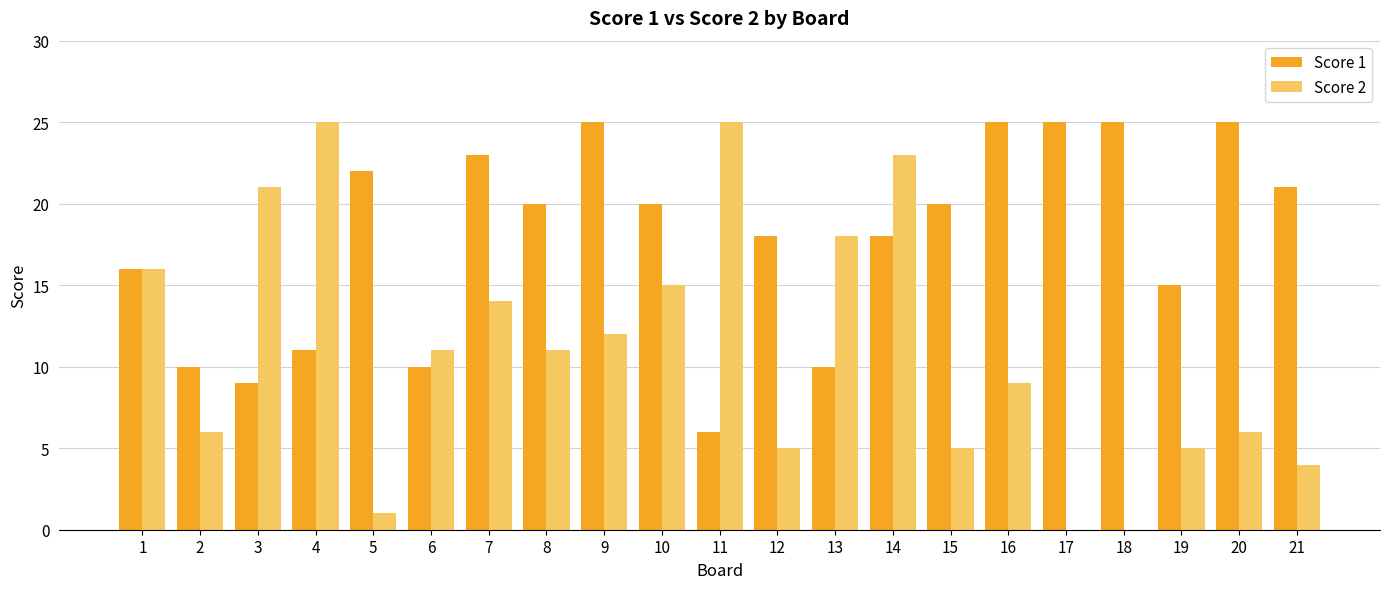

The value of Score 1 at 8 is 20. True or false?

True